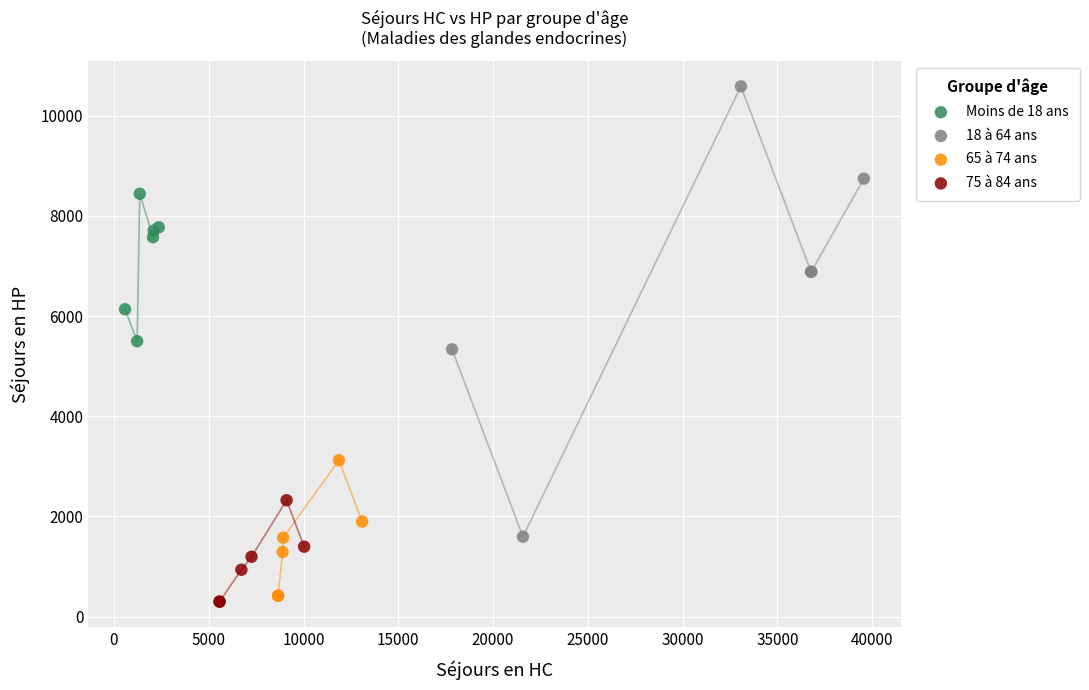

Which series has the largest Y range (max minus min)?

18 à 64 ans